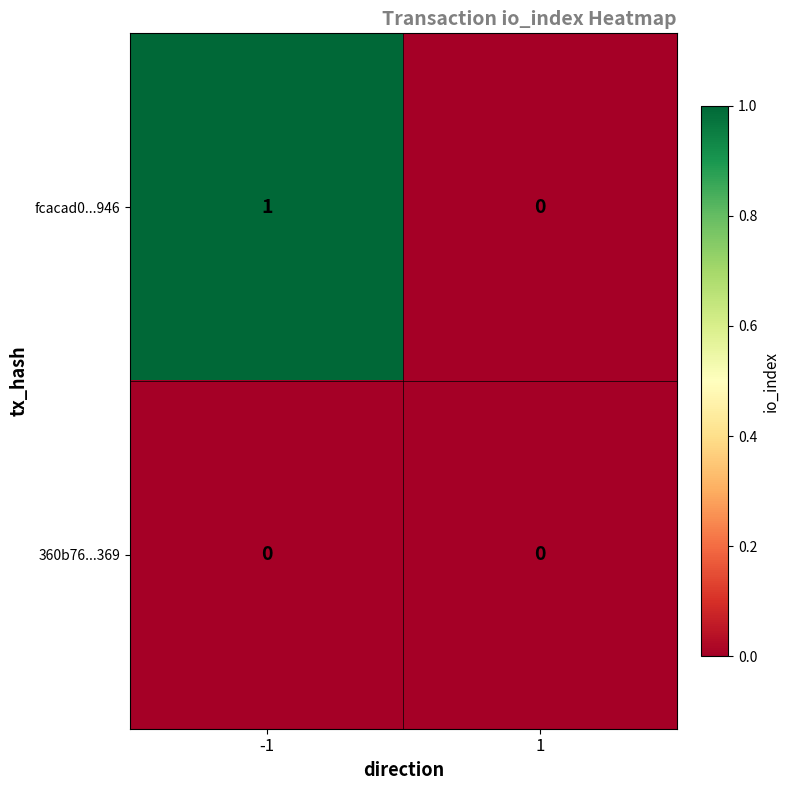

Reading left to right, extract all data points from this chart.

fcacad0...946: 1	0
360b76...369: 0	0